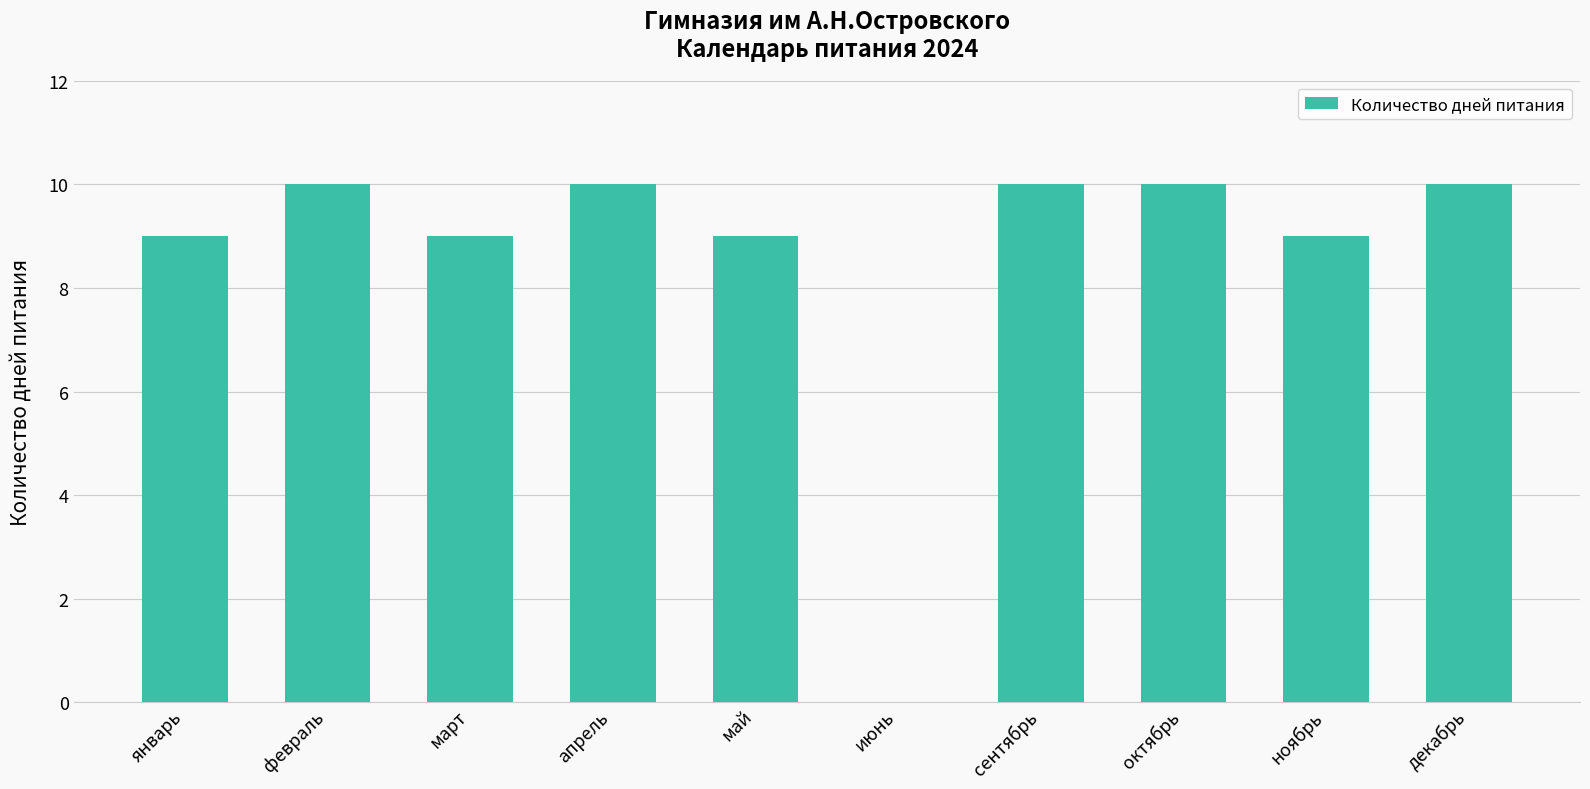

What is the greatest value displayed?

10